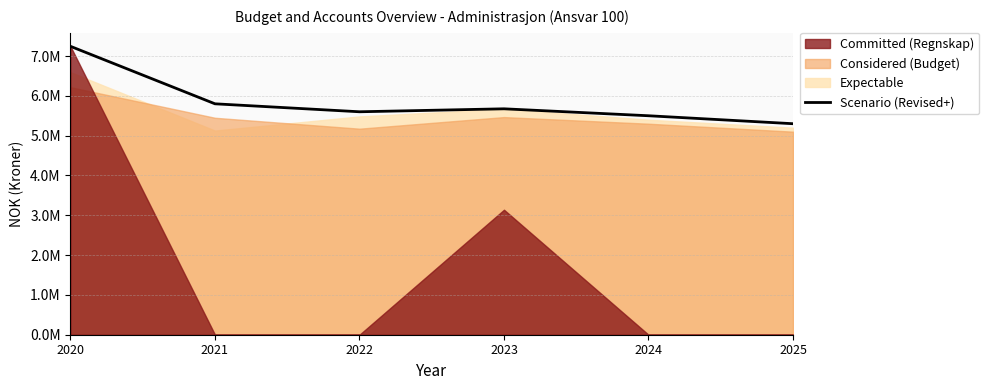

At which label does the data first exceed 5674400?

2020